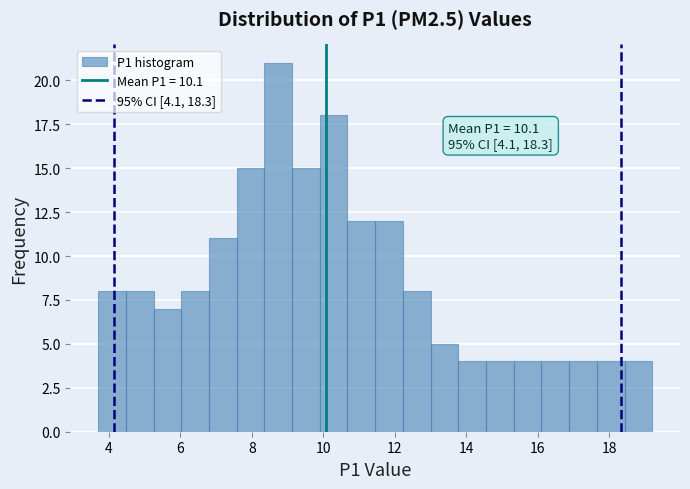

Read against the x-axis, roughly where is the centre of the tallest bar?

8.8